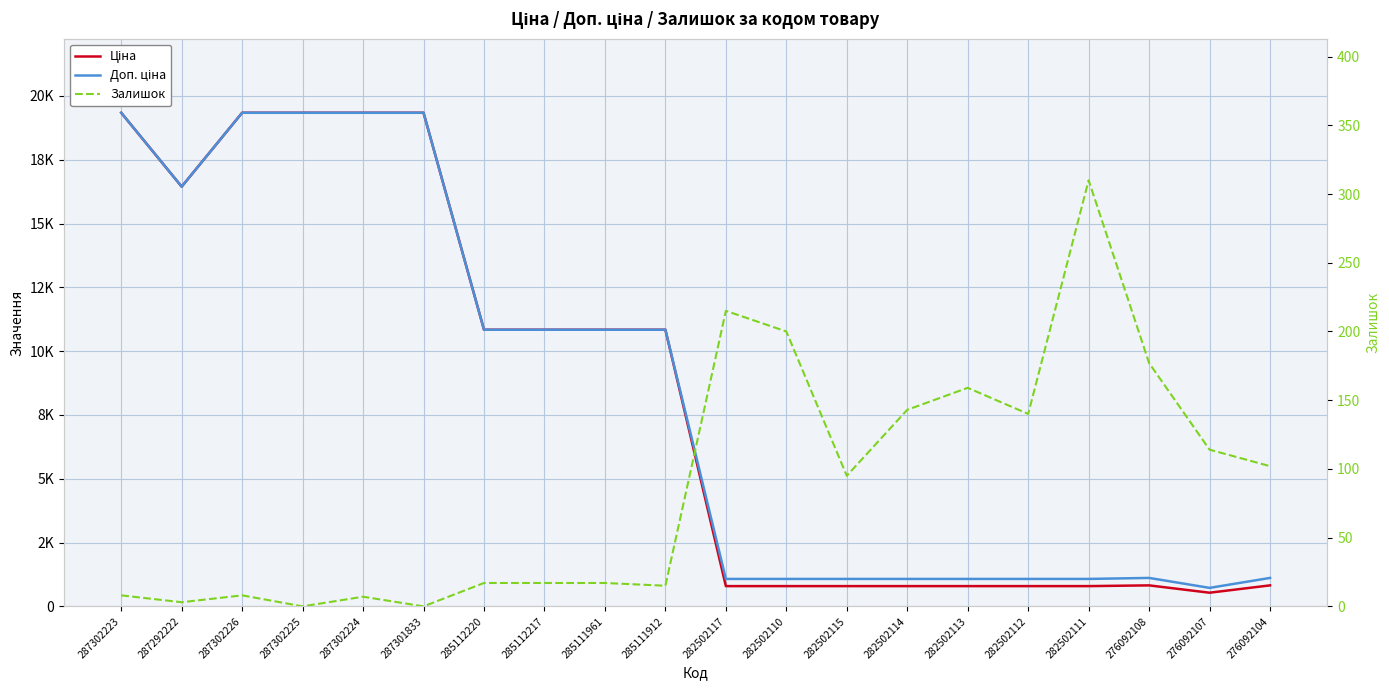

At which category does Ціна reach its first local peak?

276092108